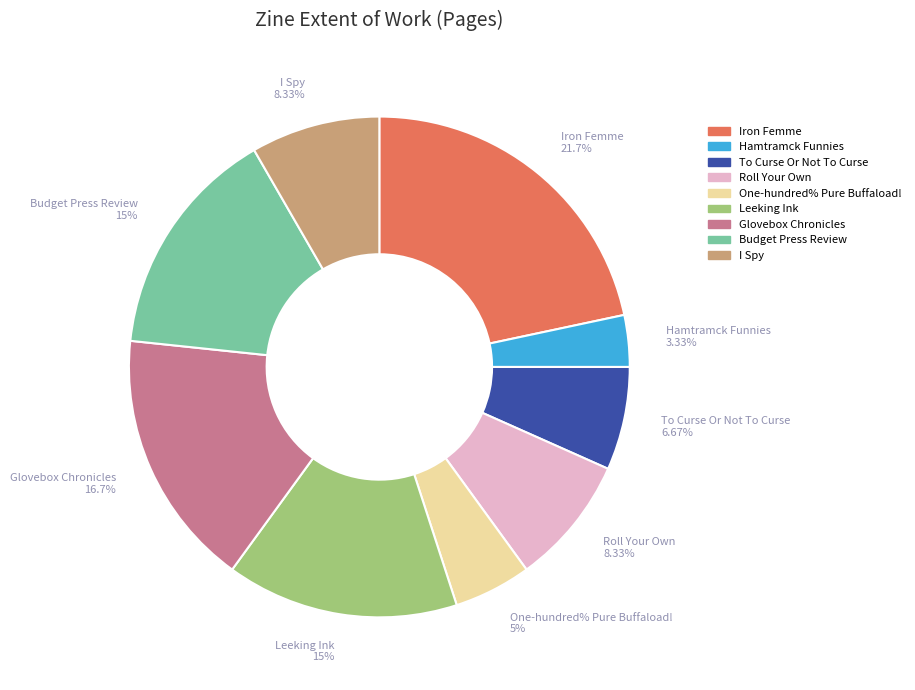

Is there a majority slice in this chart?

No